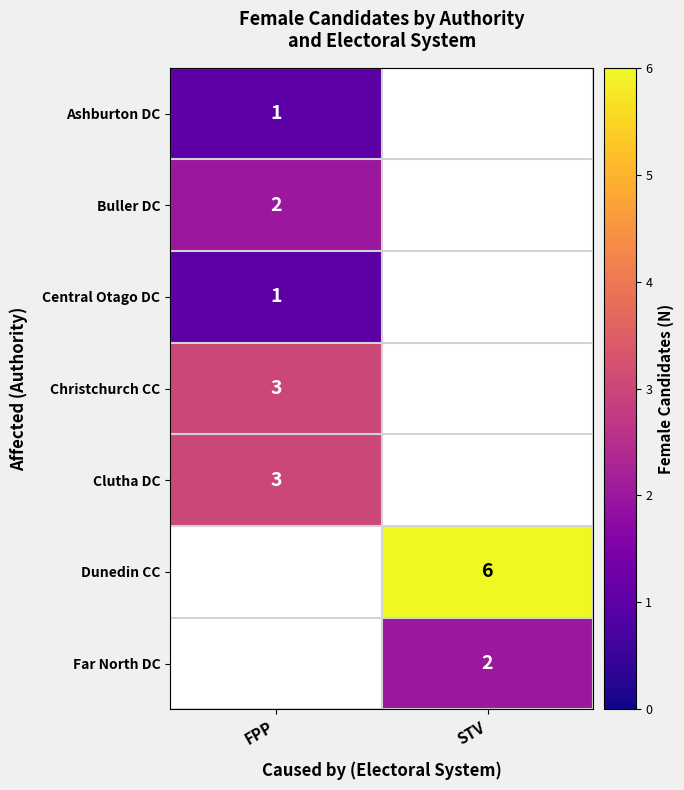

The value of Far North DC at STV is 2. True or false?

True